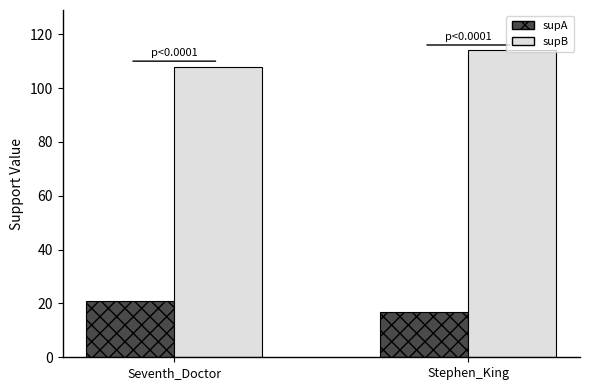

Rank the series at Seventh_Doctor from lowest to highest value.

supA, supB